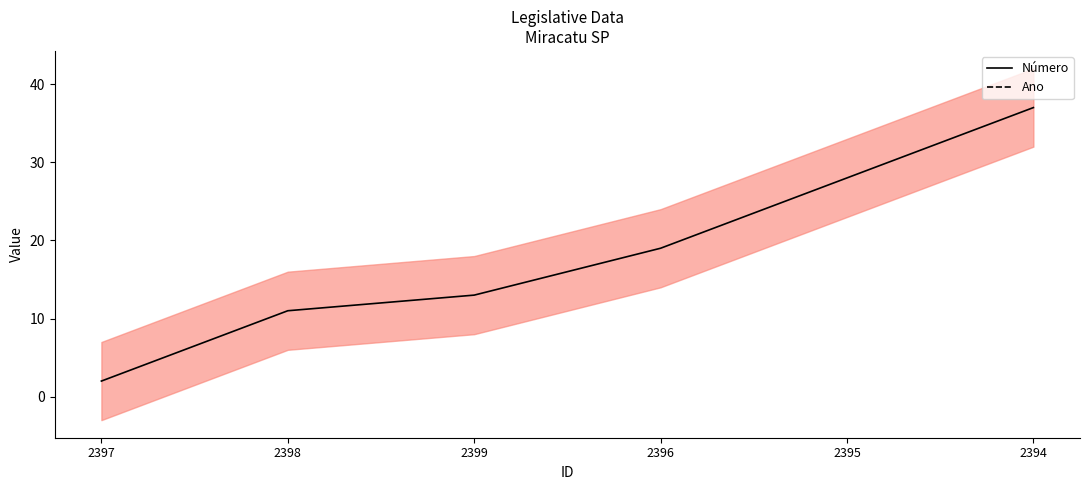

What is the value of the Número point at the 5th from the left?

28.0